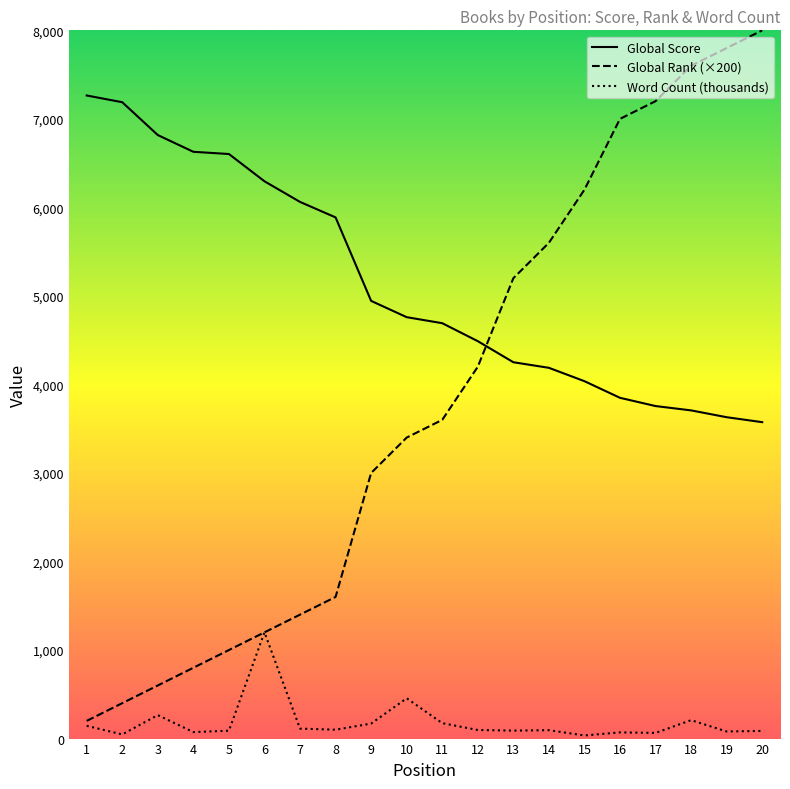

What is the total value across all series at 9?

8113.5